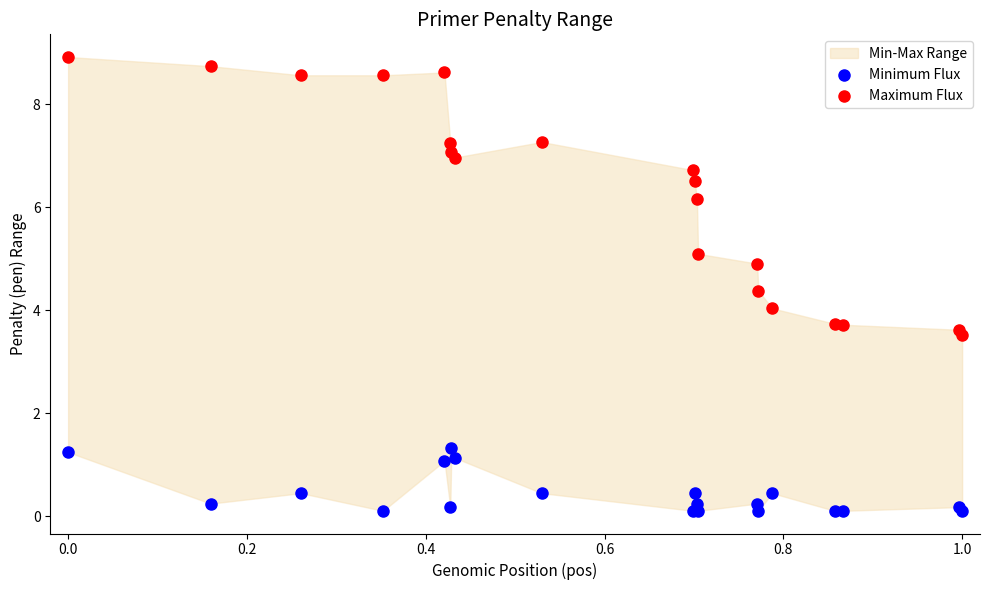

Which series has the largest Y range (max minus min)?

Maximum Flux